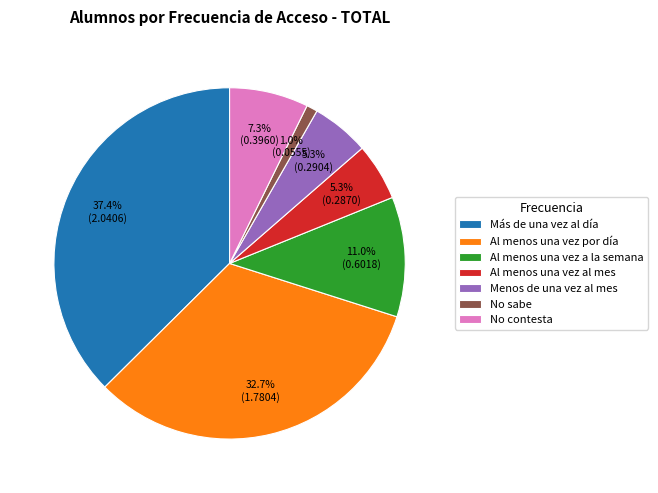

Is there a majority slice in this chart?

No